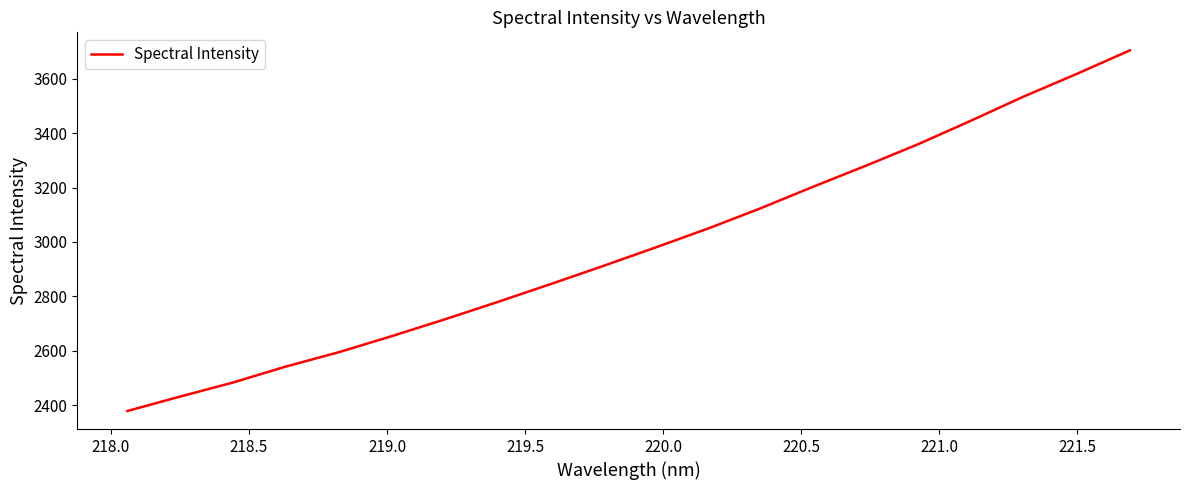

How many distinct data groups are displayed?

1